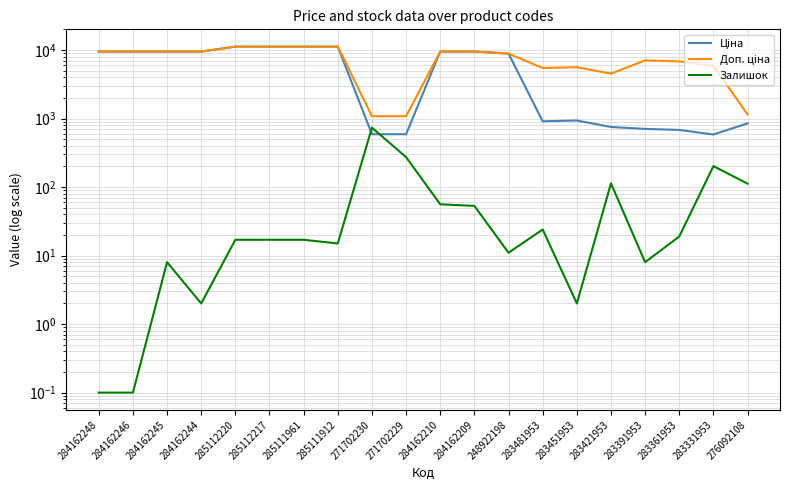

Is it true that Доп. ціна equals 428.1 at 271702229?

False